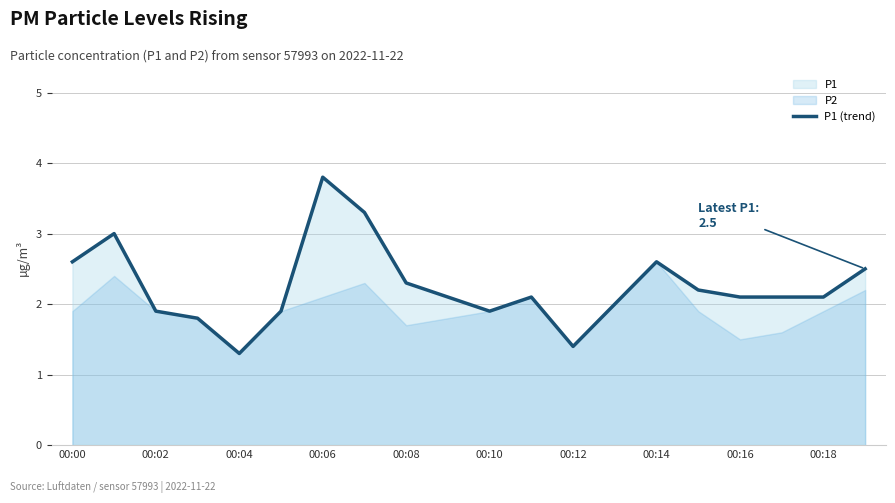

What is the minimum value for P1 (trend)?

1.3